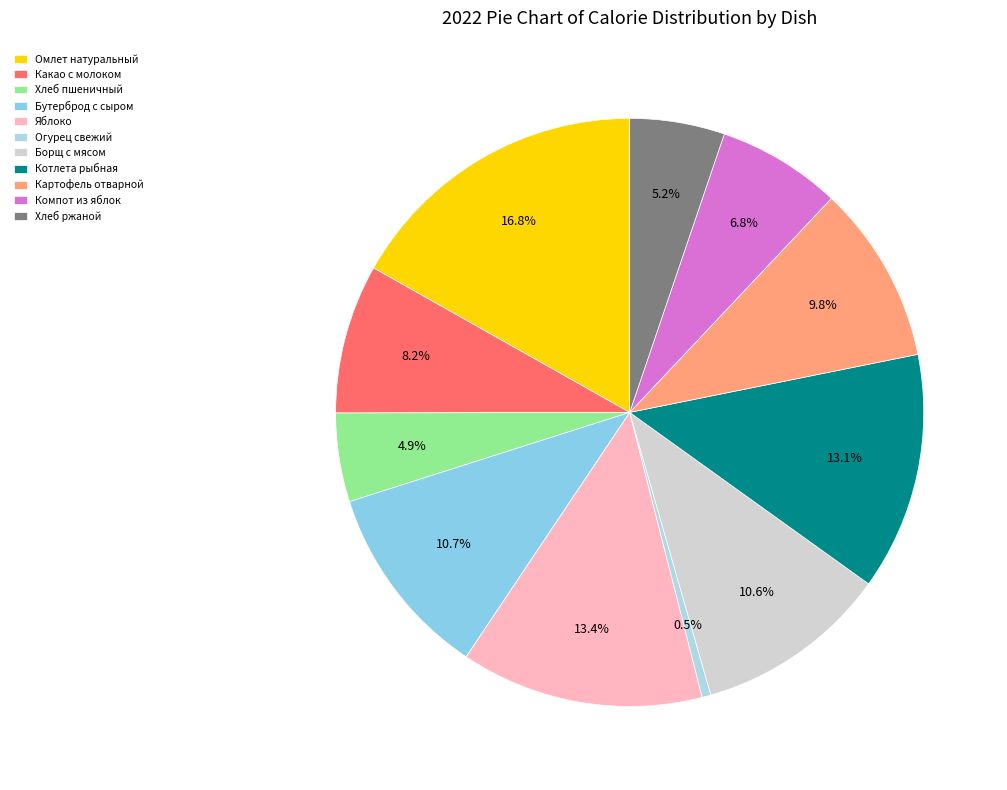

Is Хлеб ржаной the majority of the pie?

No